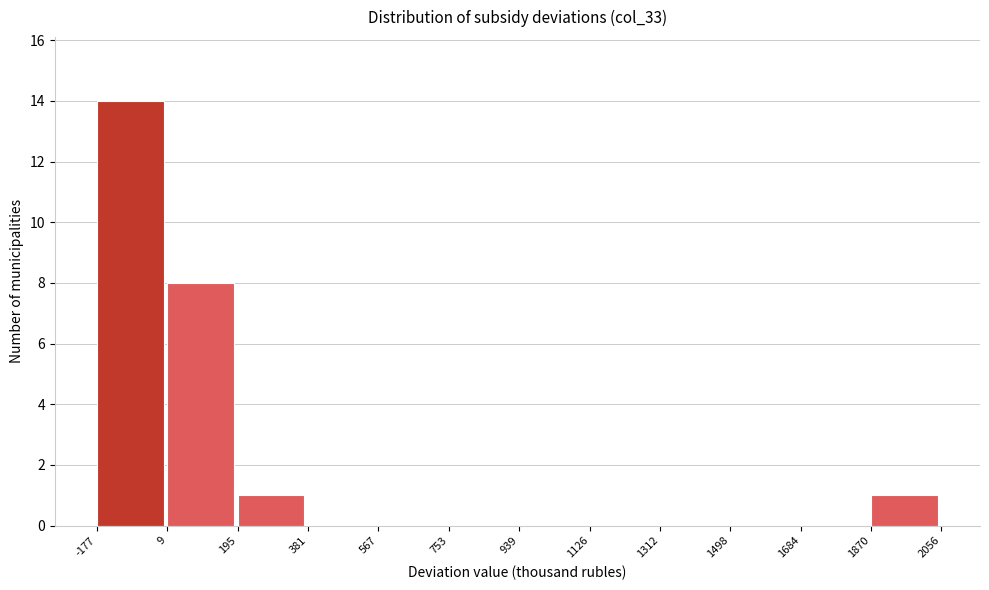

Which range on the x-axis has the tallest bar?

-177 to 9